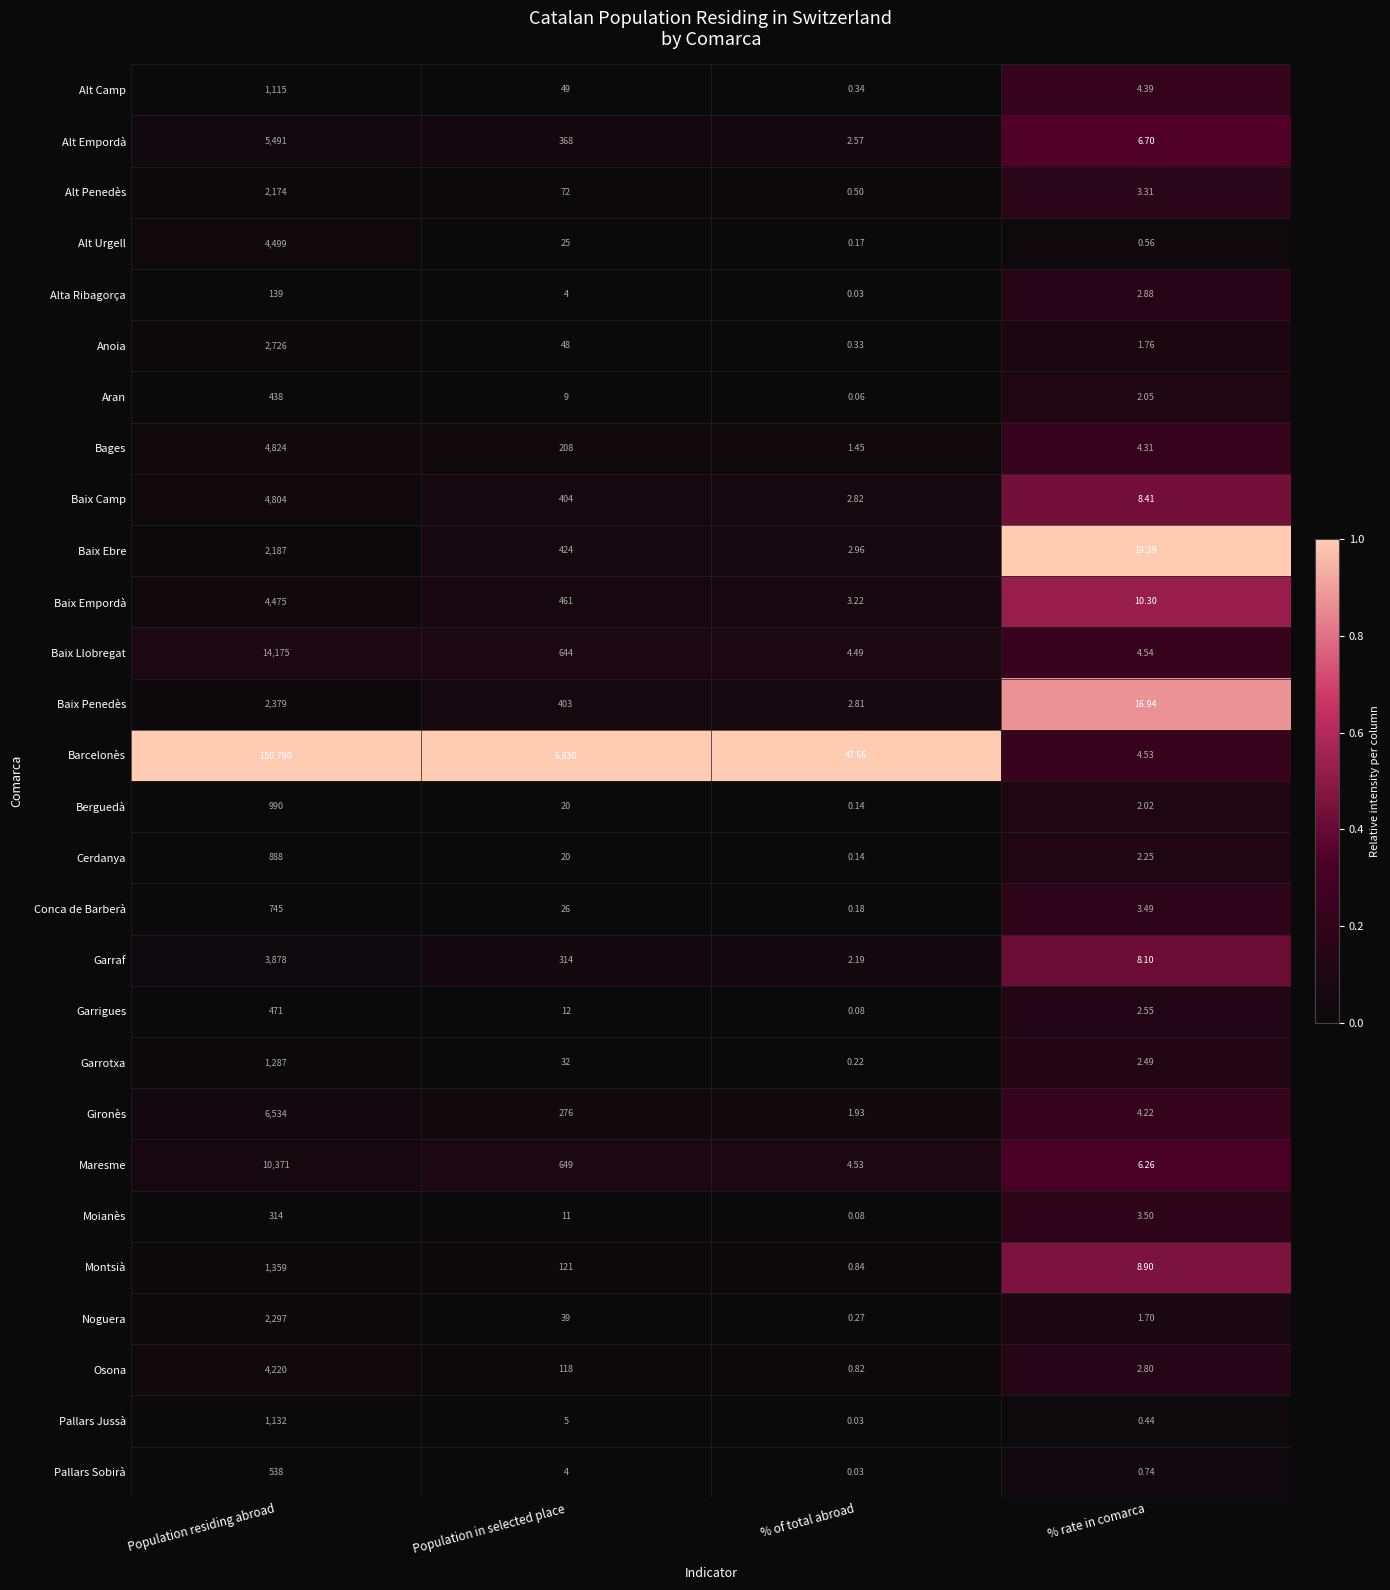

What is the total value across all series at % of total abroad?

80.9